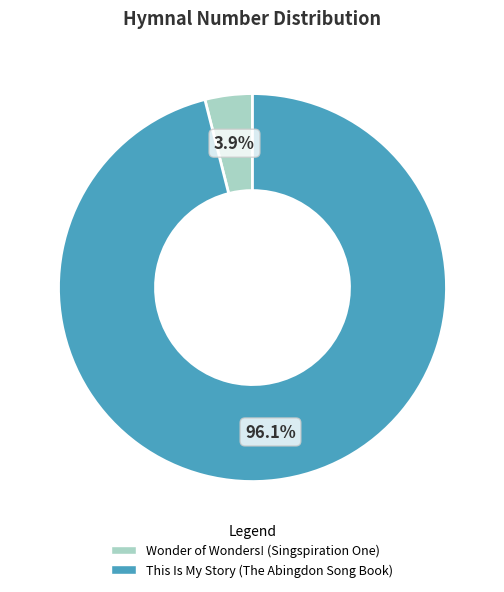

Does any single category account for the majority?

Yes